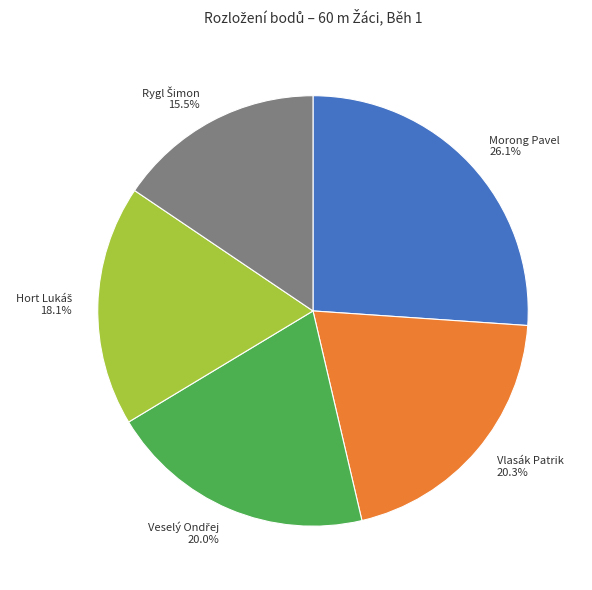

How much of the chart is everything except Vlasák Patrik?

79.7%